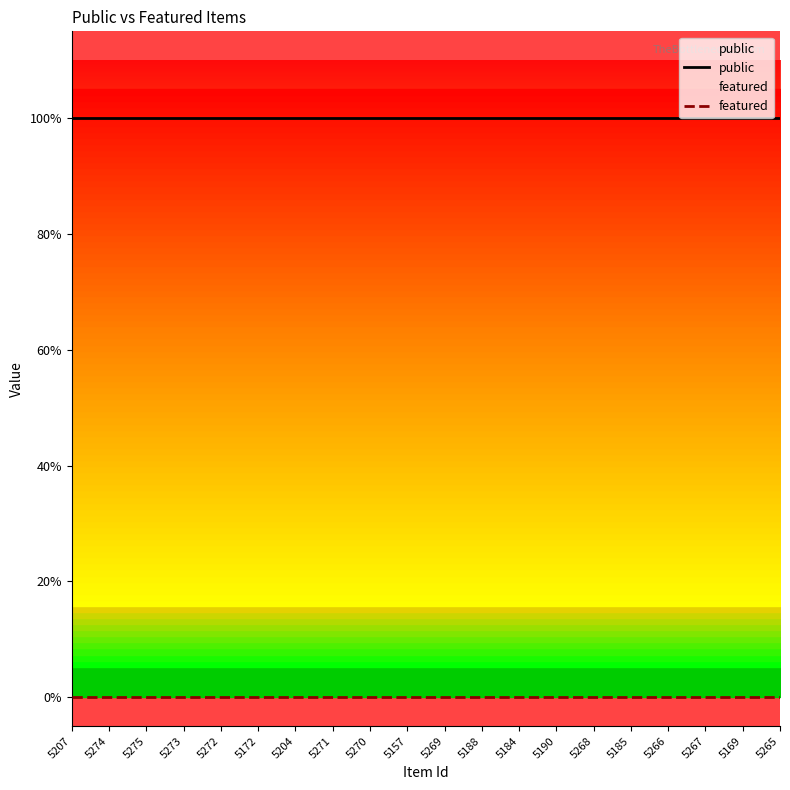

How many lines are shown in the chart?

2